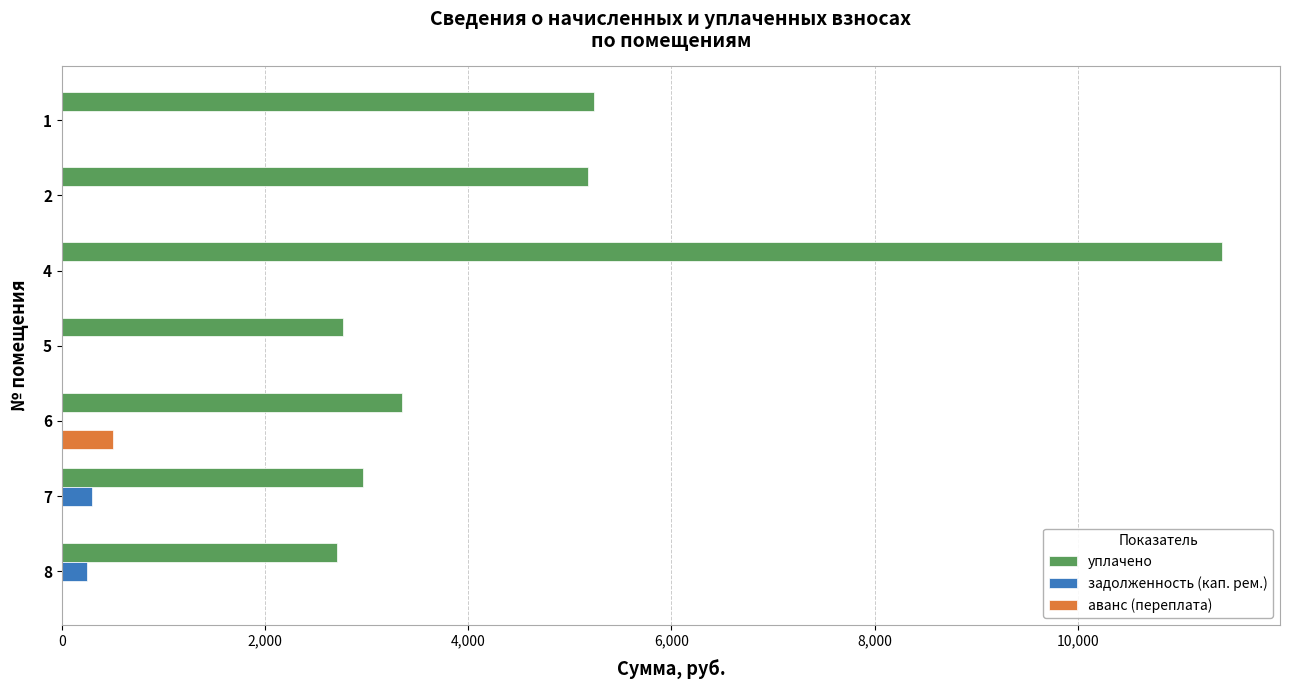

What is the sum of all аванс (переплата) values?

502.0